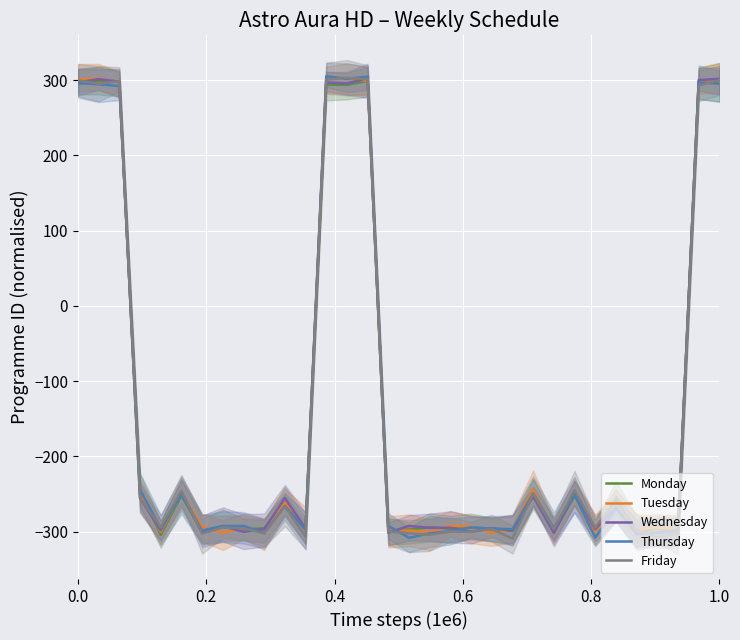

What is the highest value of the Wednesday series?

302.8